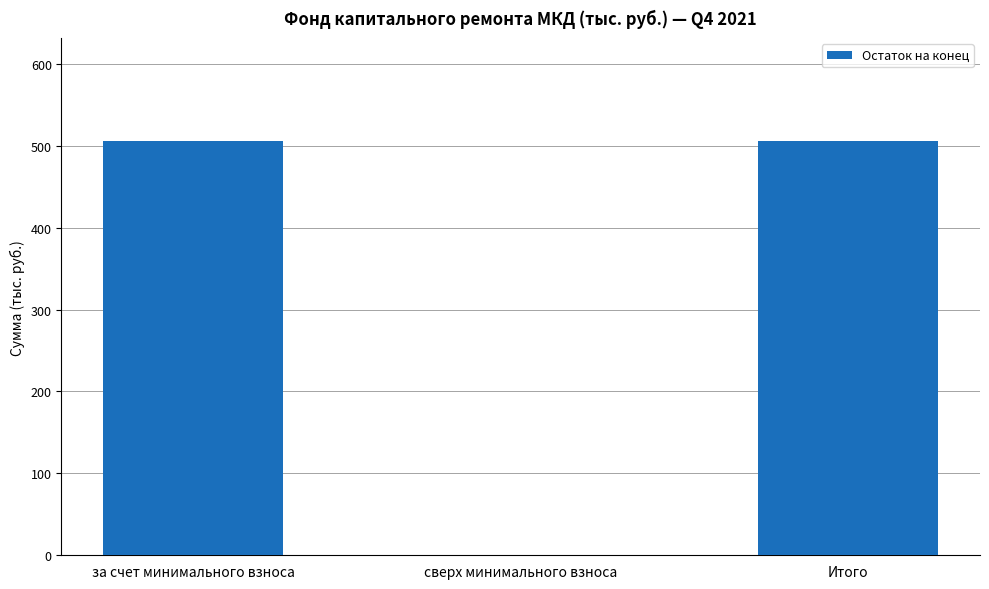

Which has a higher value, за счет минимального взноса or сверх минимального взноса?

за счет минимального взноса